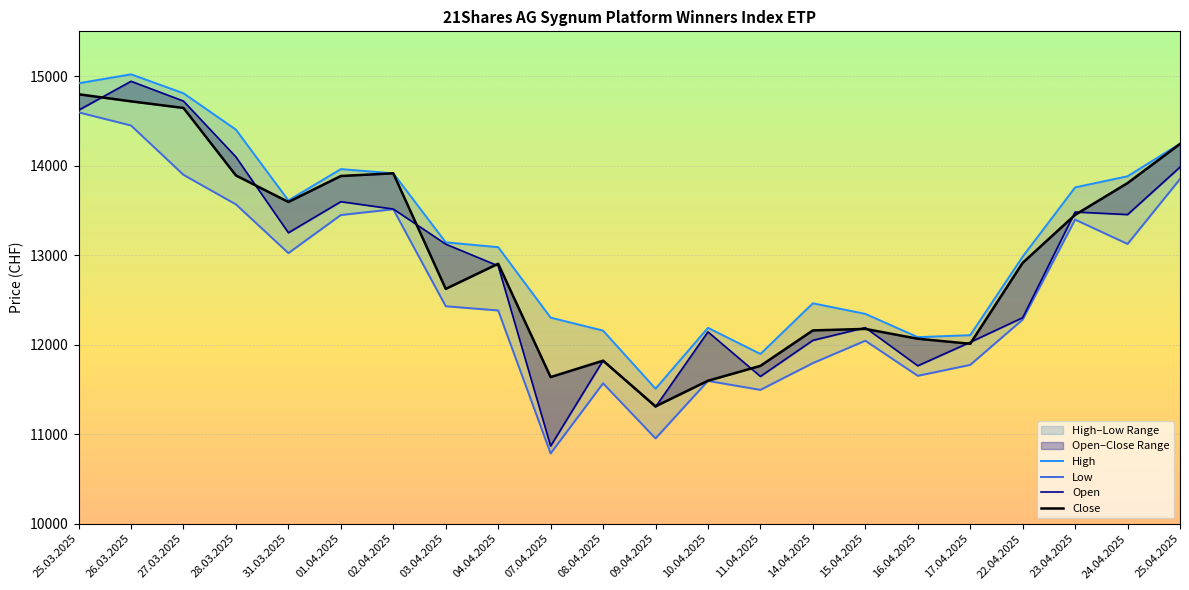

What is the maximum value for Open?

14942